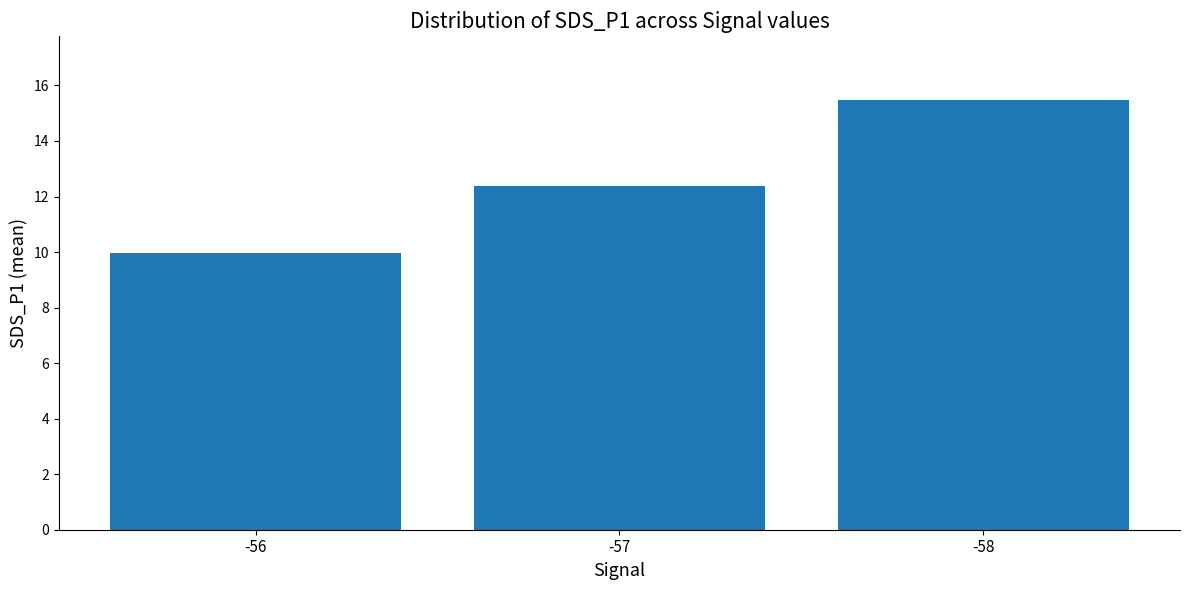

What is the change in value from -56 to -57?

+2.4